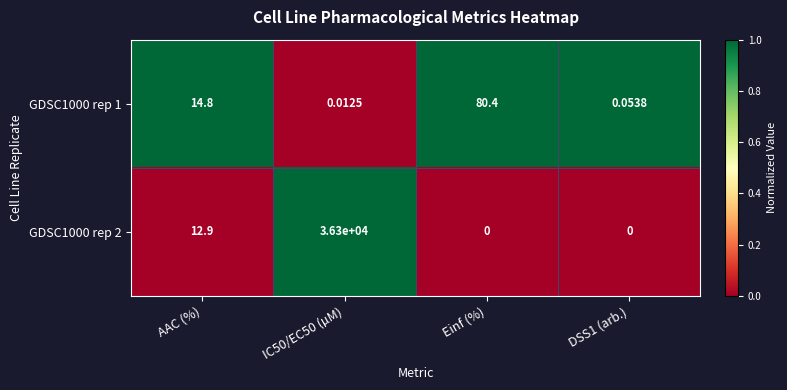

Is the value of GDSC1000 rep 2 at IC50/EC50 (µM) greater than the value of GDSC1000 rep 1 at AAC (%)?

Yes